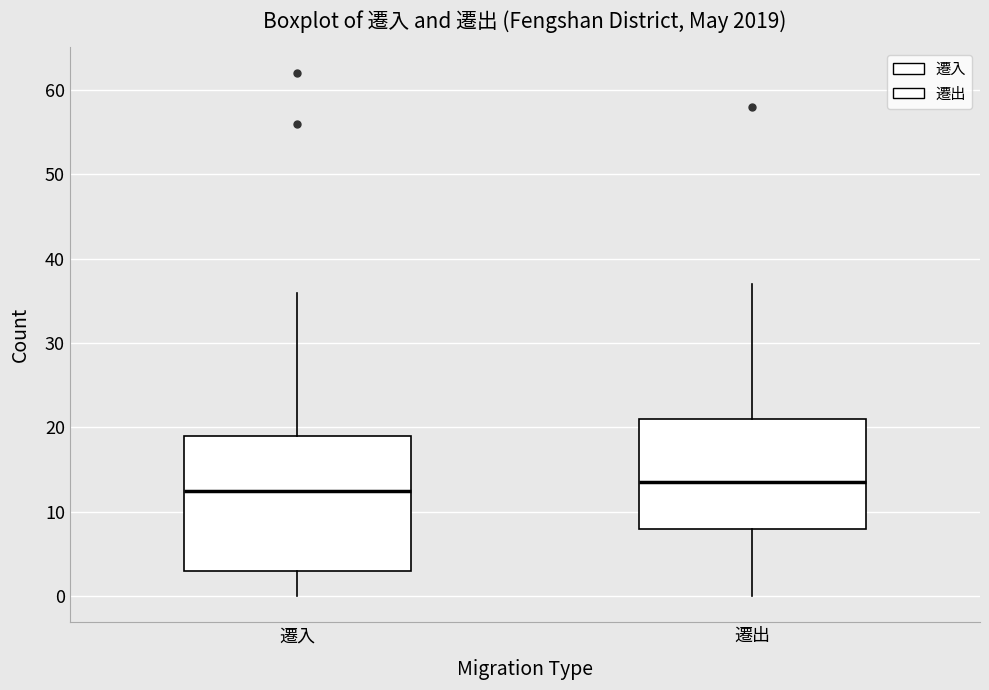

Where is the upper edge of the box for 遷出 on the y-axis? The values are not printed on the chart, so give them approximately, as read against the axis.

21